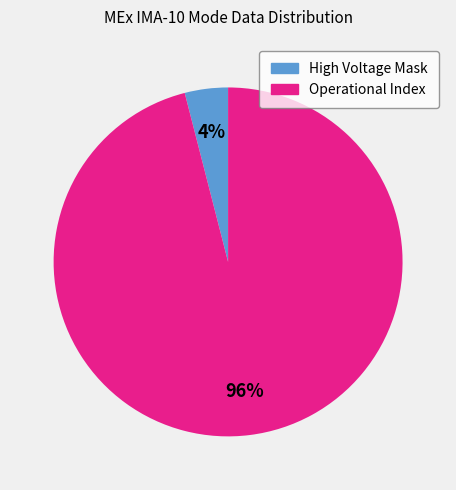

Is there a majority slice in this chart?

Yes